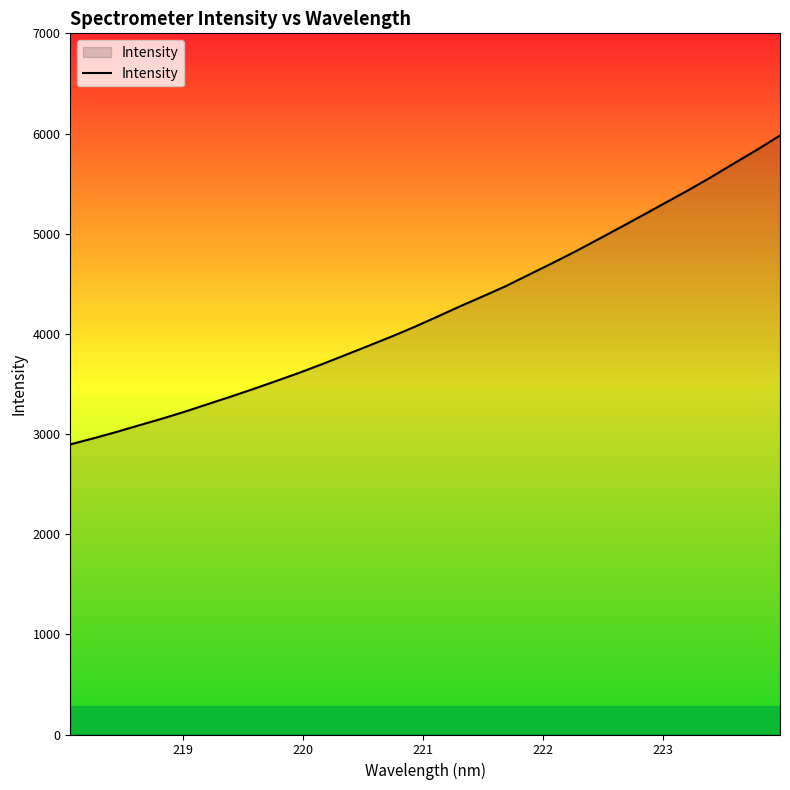

What is the minimum value shown in the chart?

2895.9